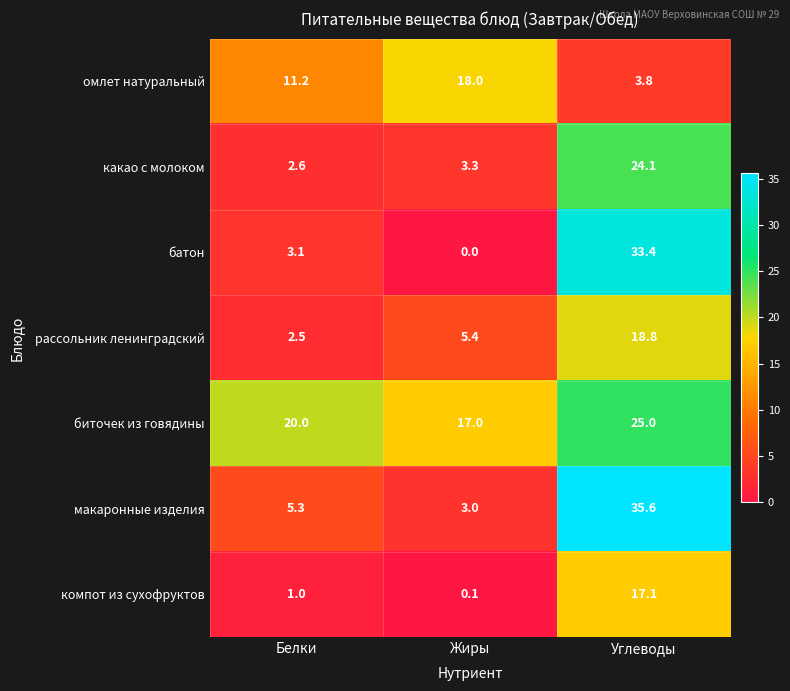

What is the difference between the омлет натуральный values at Жиры and Белки?

6.8